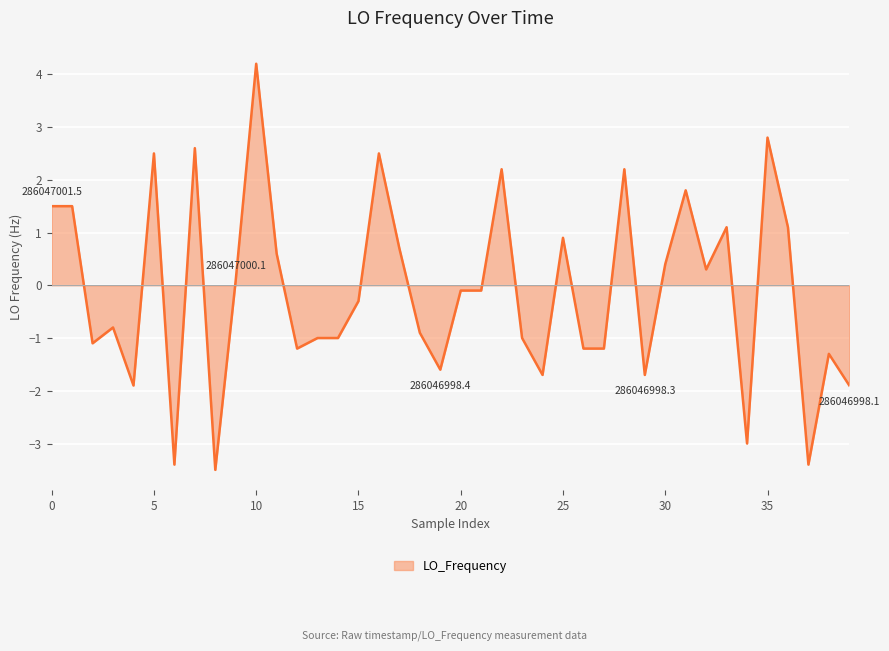

What is the maximum value shown in the chart?

4.2